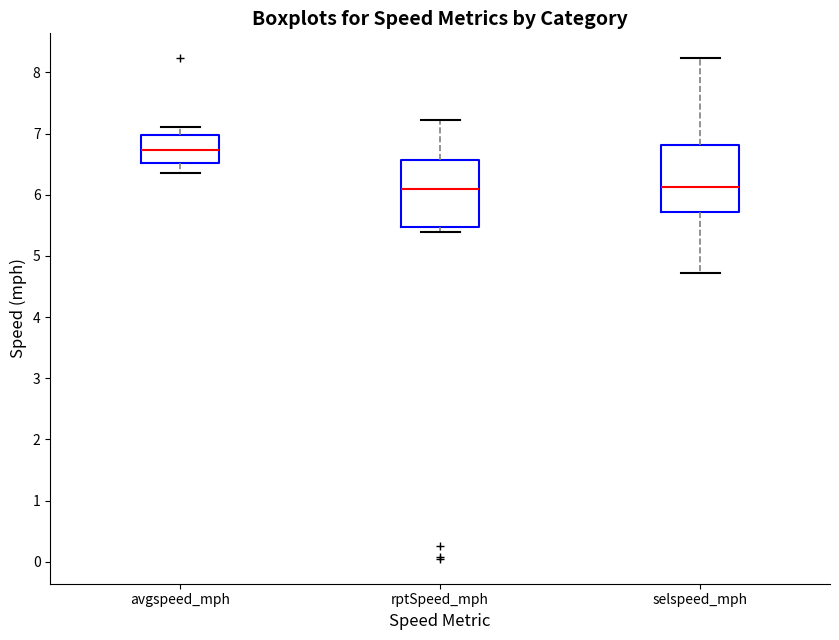

Which box has the highest median line?

avgspeed_mph